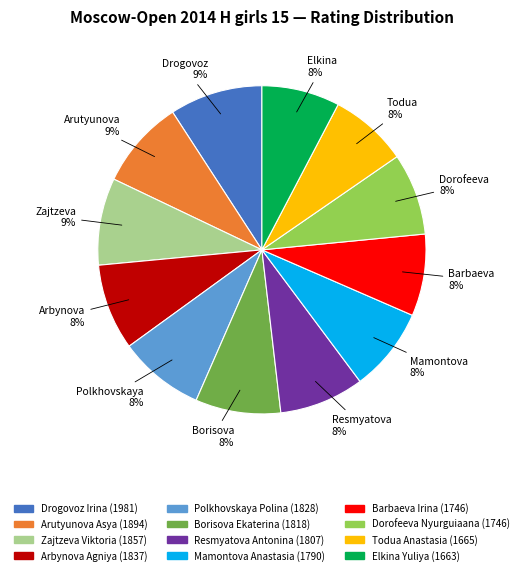

What is the ratio of the value at Dorofeeva Nyurguiaana to the value at Mamontova Anastasia?

1.0